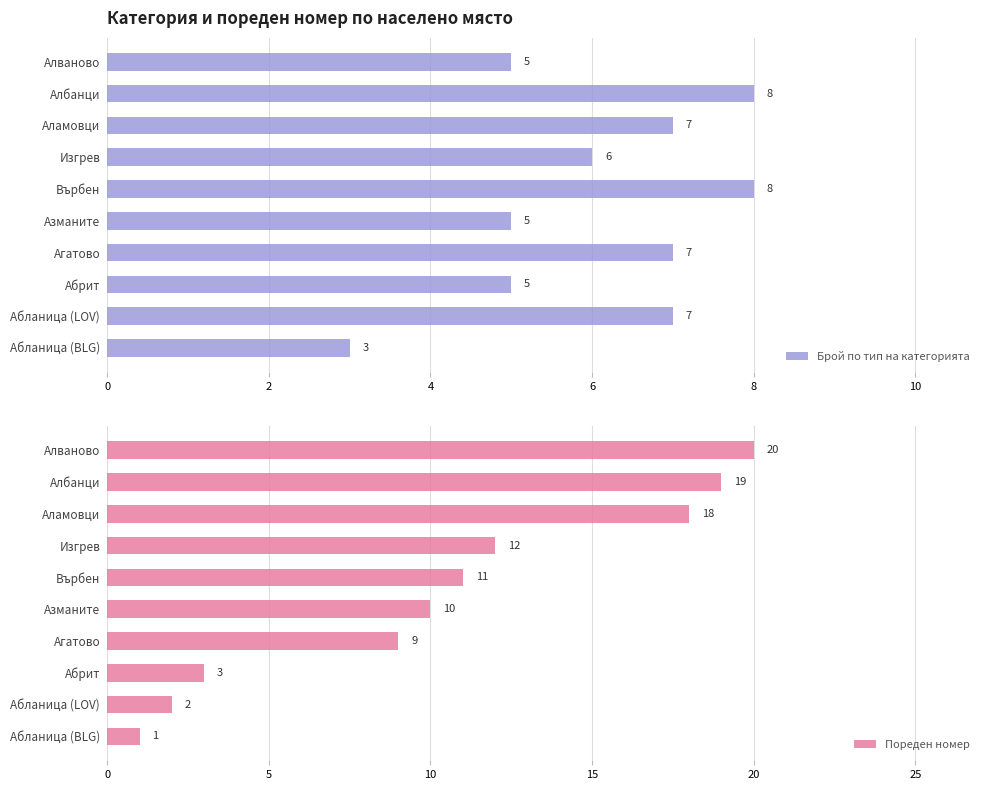

What is the approximate value of Пореден номер at Азманите?

10